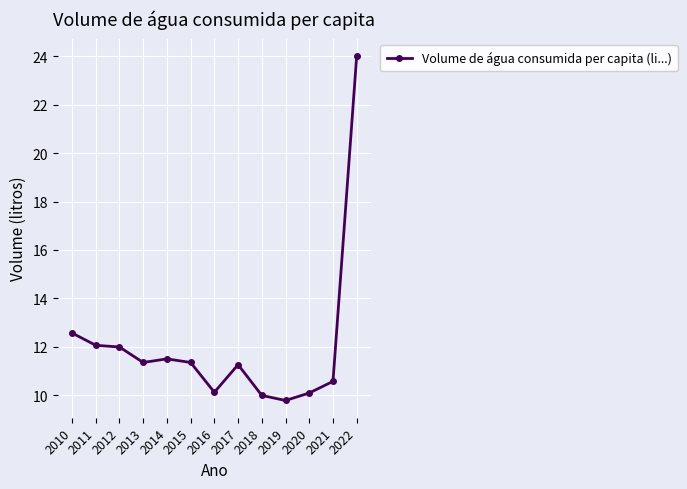

What is the average value?

12.1